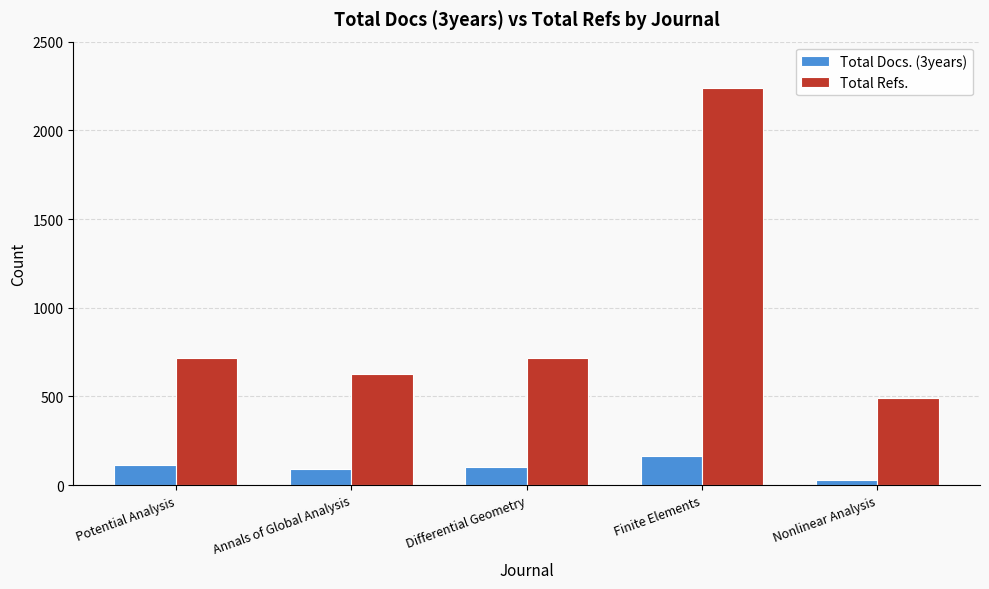

Count the number of data series in this chart.

2